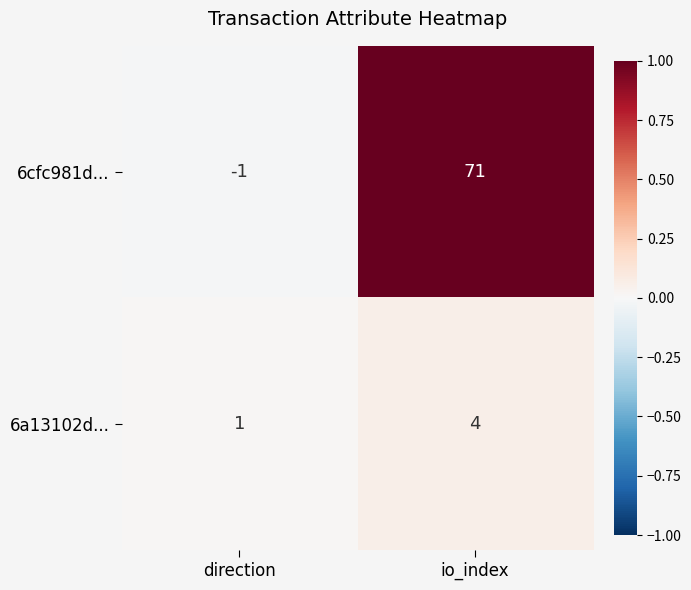

How many categories are shown in the chart?

2